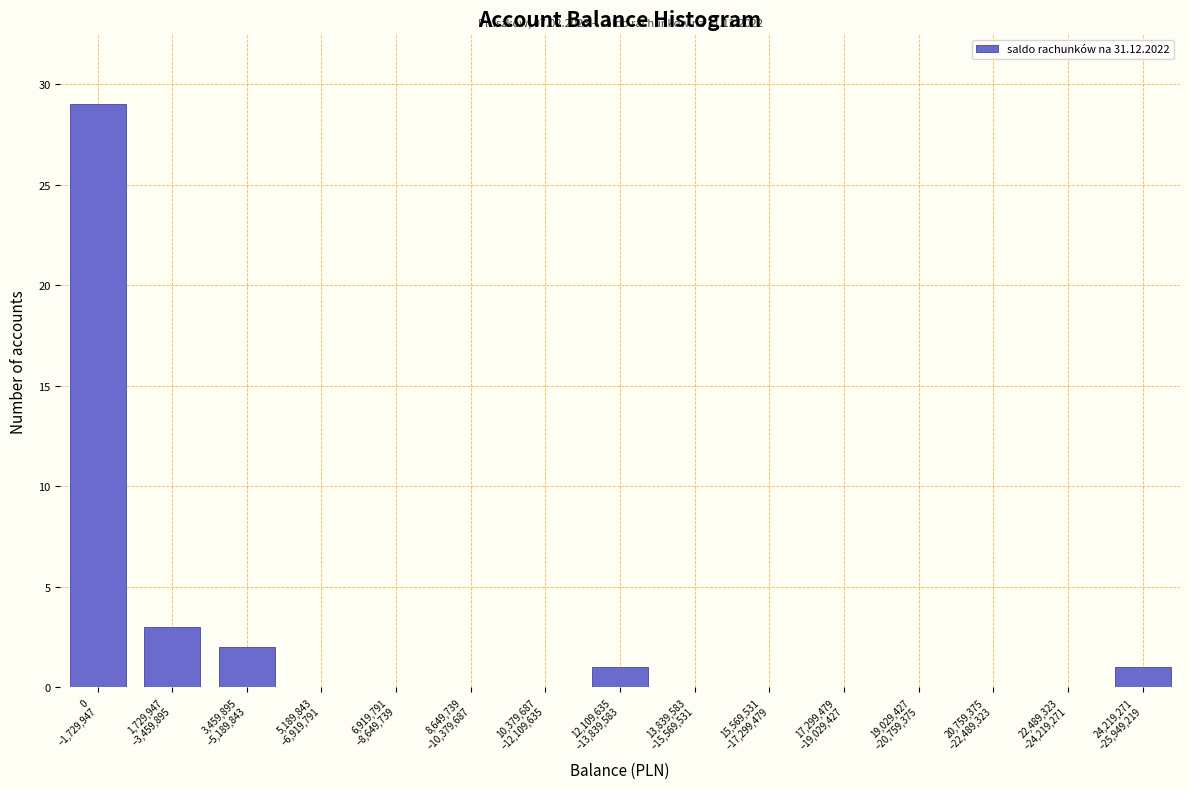

What is the maximum value shown in the chart?

29